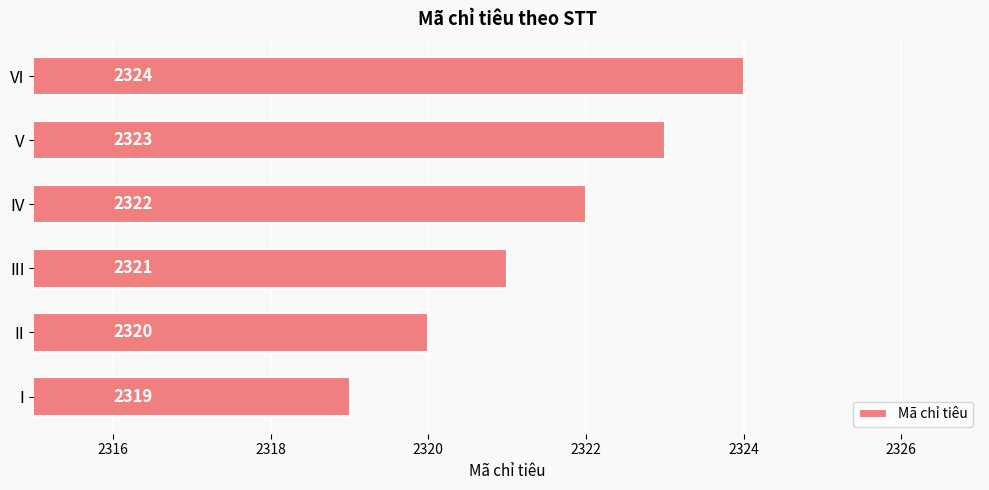

Rank the categories by value from highest to lowest.

VI, V, IV, III, II, I